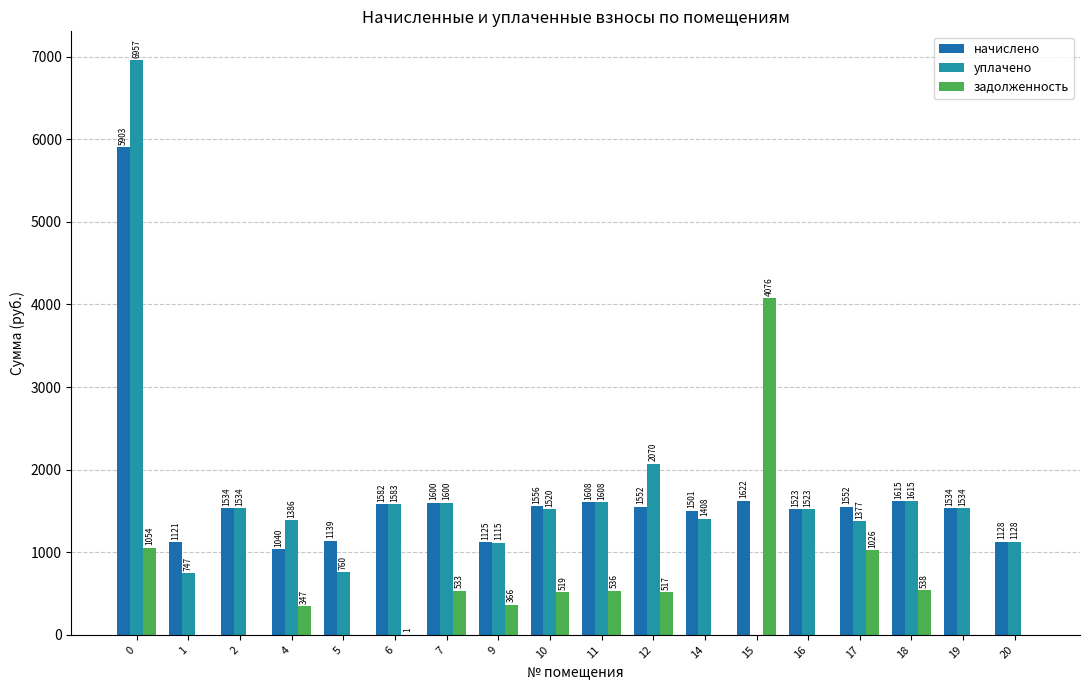

True or false: уплачено has a value of 393.1 at 4.

False